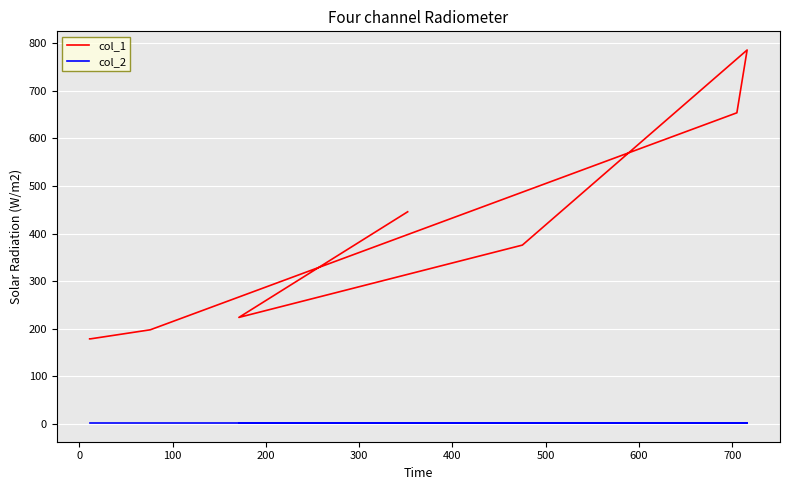

Reading left to right, transcribe all the data shown in this chart.

col_1: 179	179	198	654	786	376	224	446
col_2: 2	2	2	2	2	2	2	2